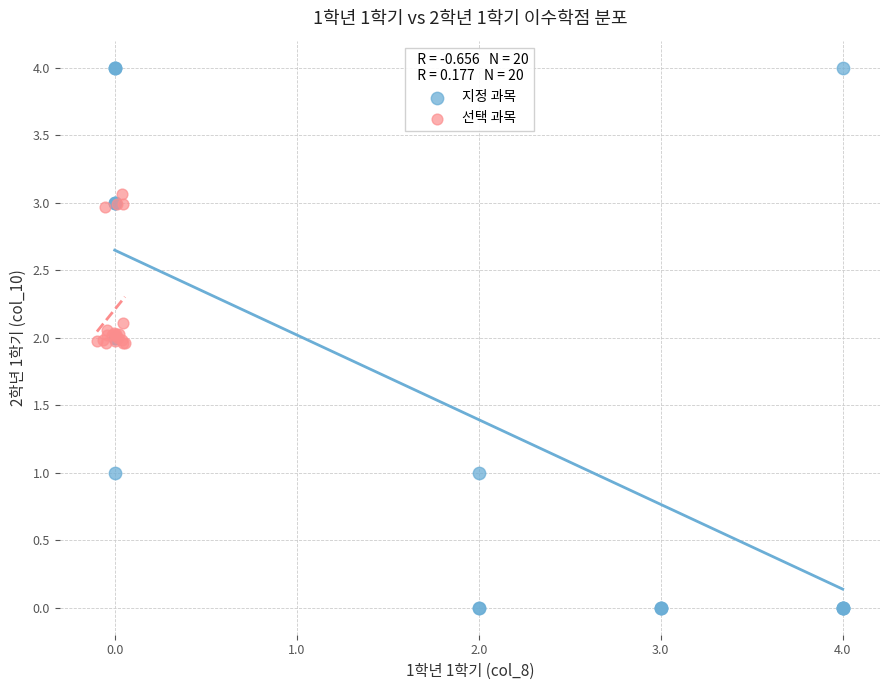

Which series has the widest spread of Y values?

지정 과목